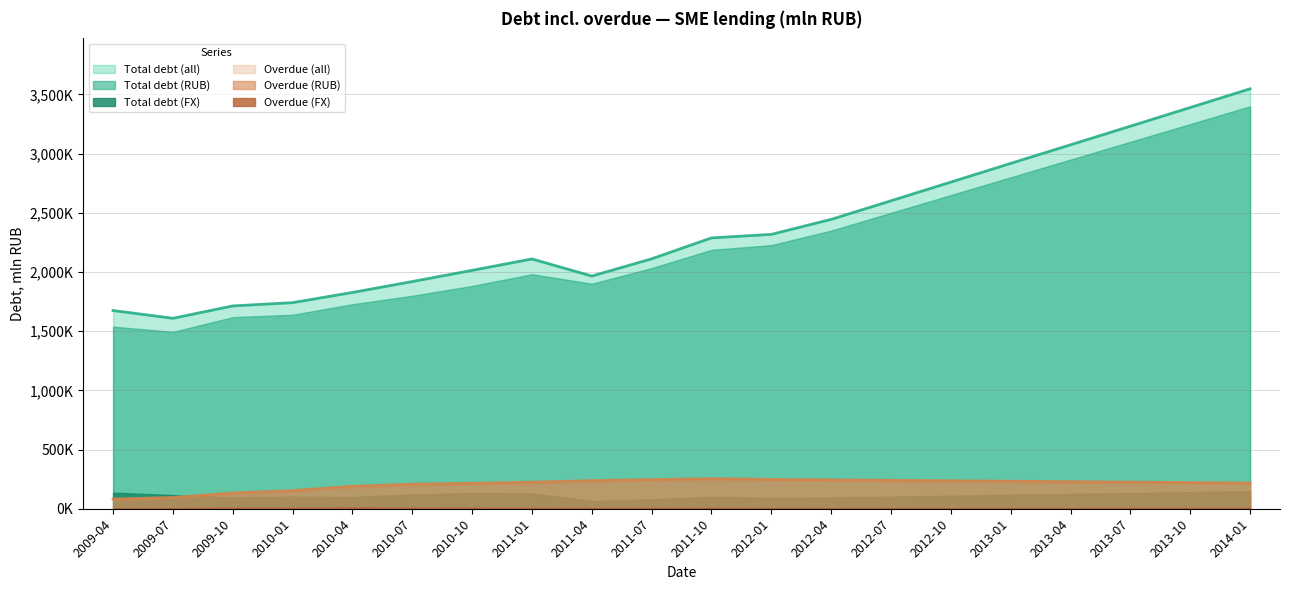

Is it true that Total debt (RUB) equals 2252377 at 2010-04?

False